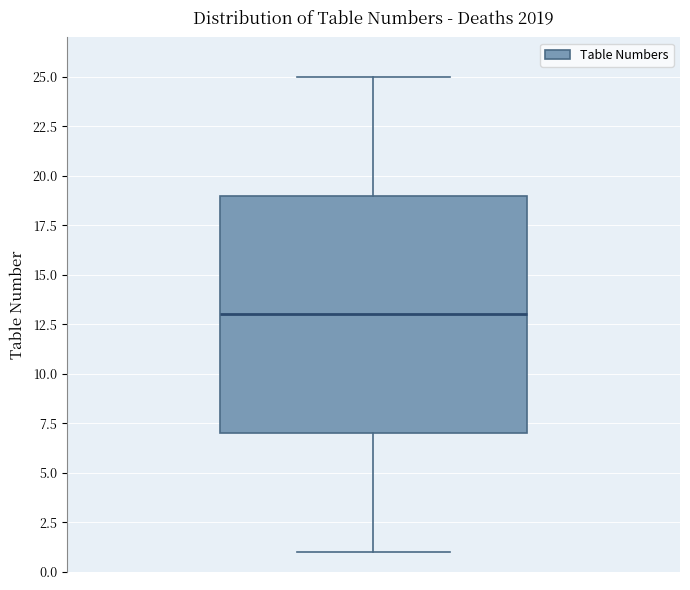

Where does the median line of the box sit on the y-axis? The values are not printed on the chart, so give them approximately, as read against the axis.

13